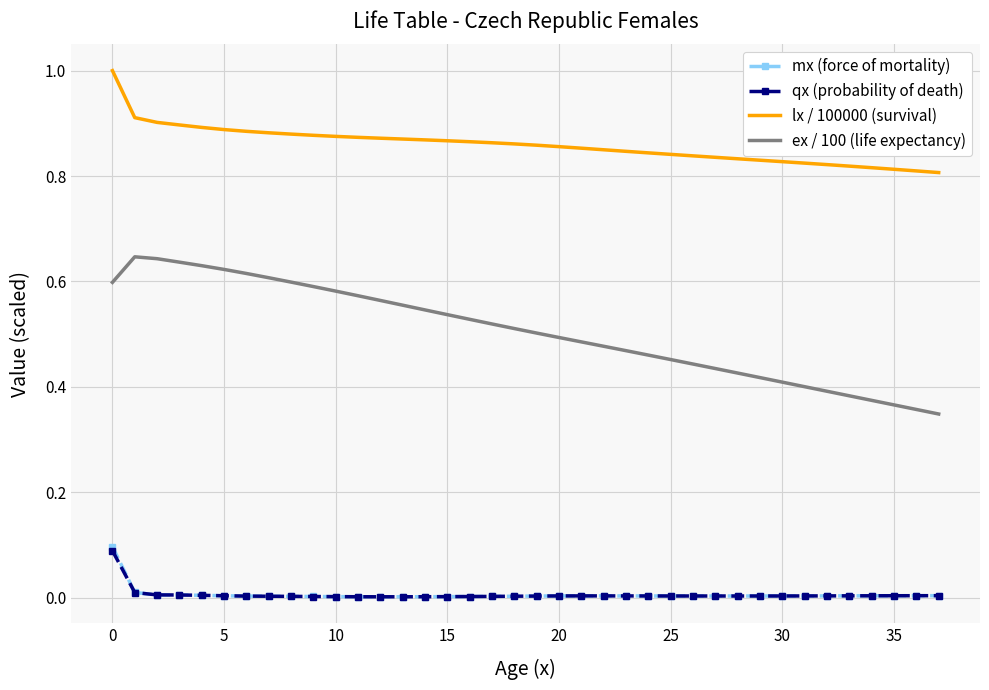

What is the greatest value displayed?

1.0